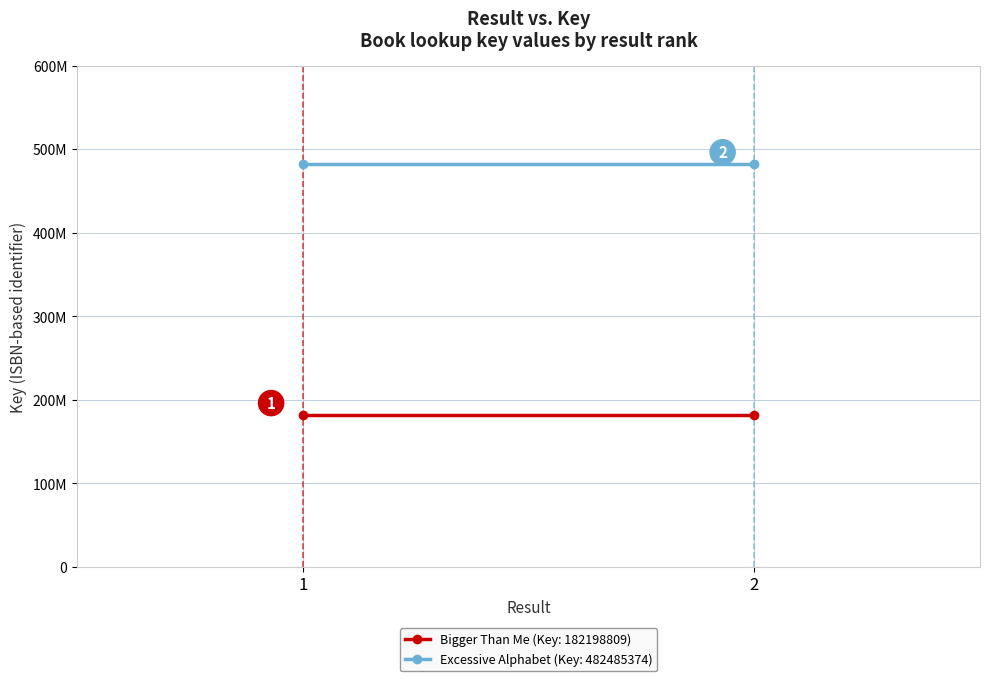

How many lines are shown in the chart?

2